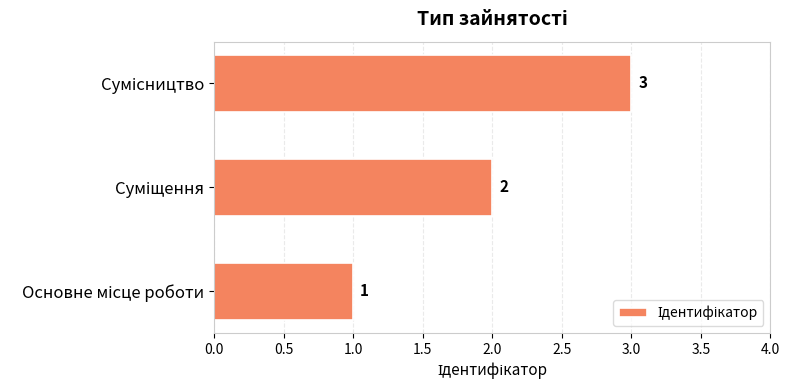

Count the number of data series in this chart.

1